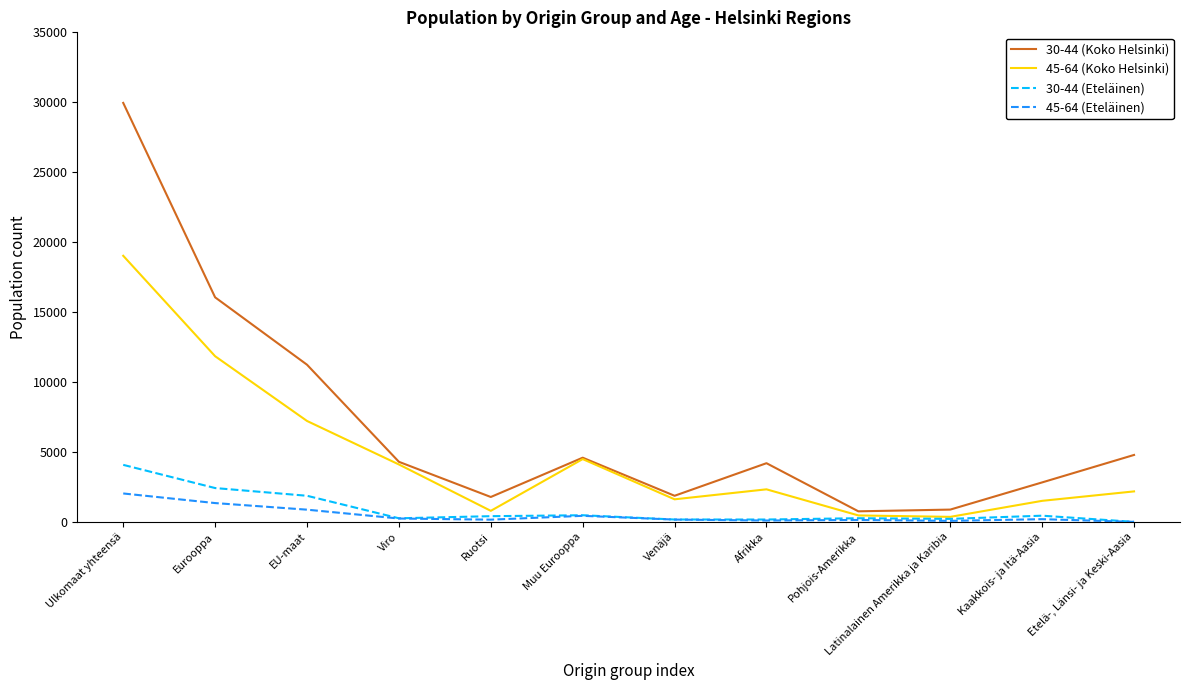

What is the maximum value shown in the chart?

29954